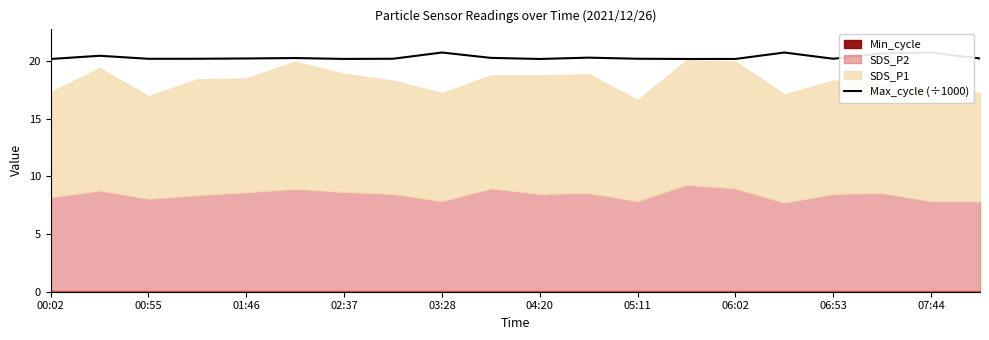

What is the difference between the maximum and second lowest values?

0.6